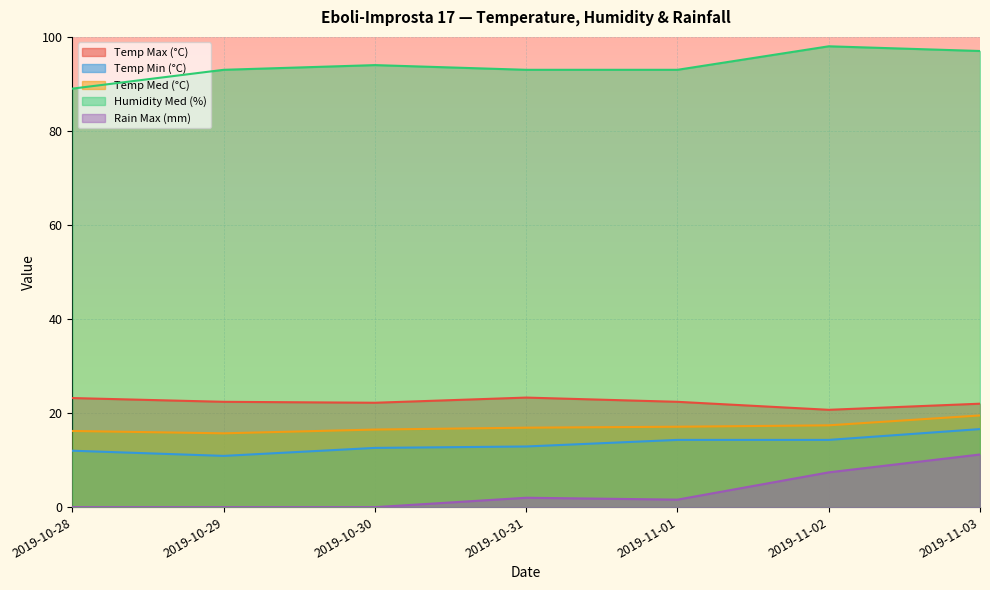

Which series changed the most between 2019-10-30 and 2019-11-01?

Temp Min (°C)